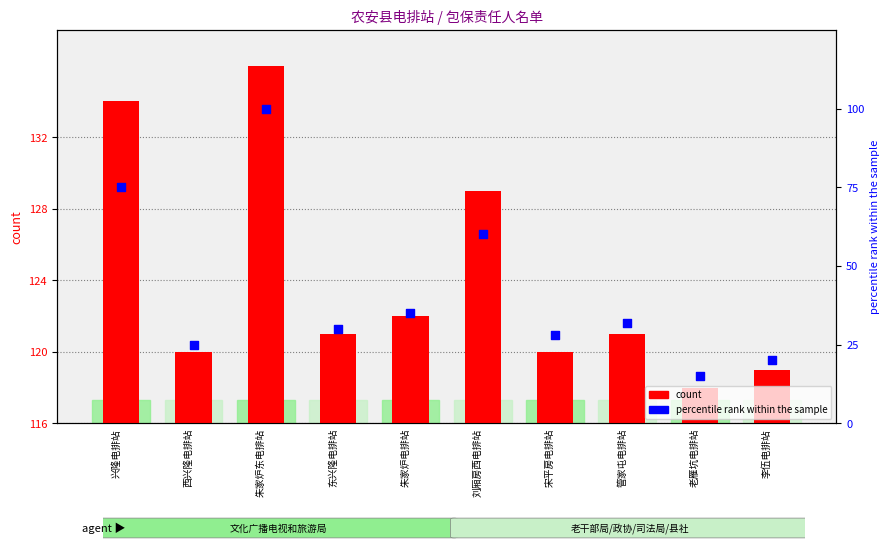

Which series contains the highest Y value?

count